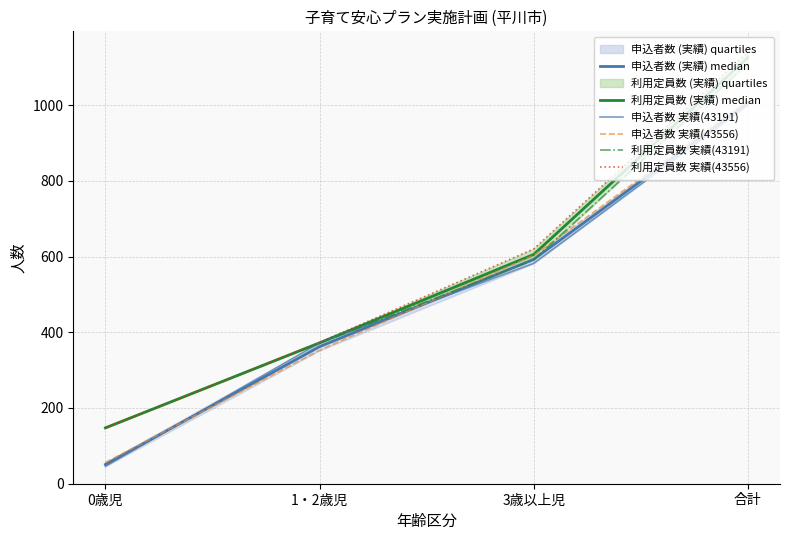

Rank the categories by 利用定員数 実績(43191) value from highest to lowest.

合計, 3歳以上児, 1・2歳児, 0歳児